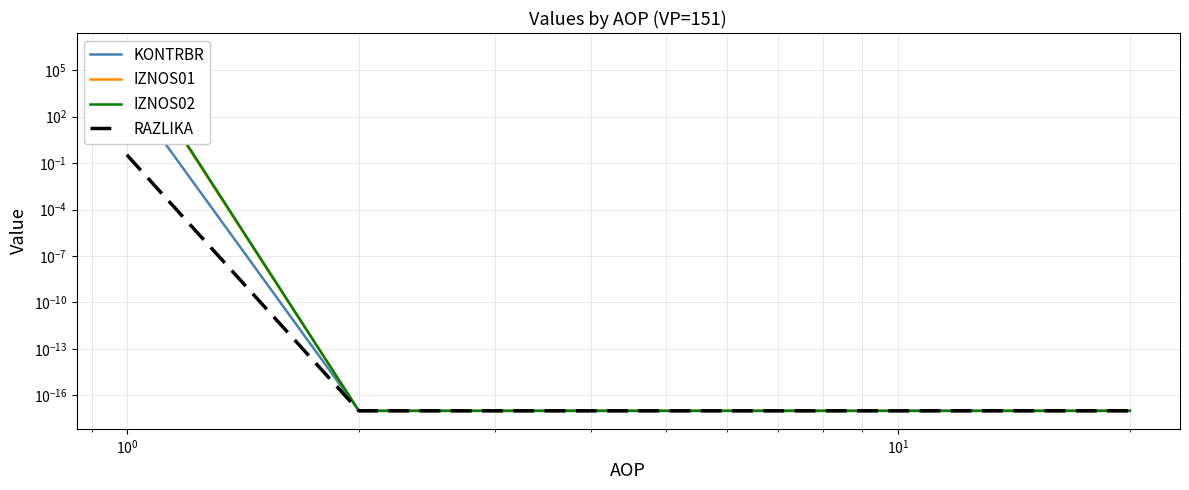

True or false: IZNOS02 and IZNOS01 intersect in this chart.

False